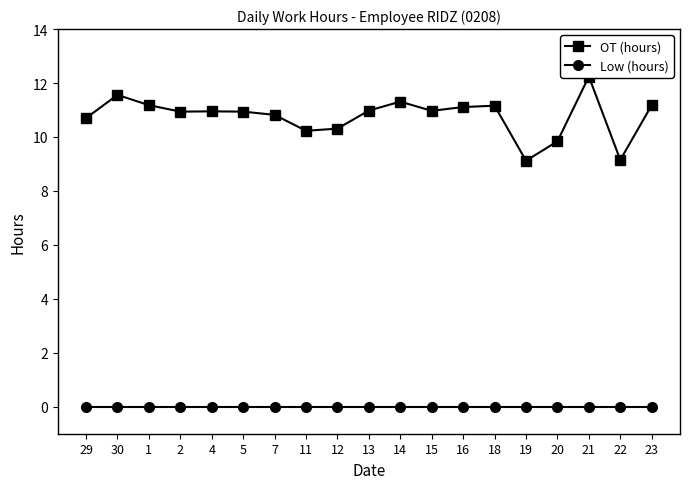

What is the sum of all OT (hours) values?

204.7